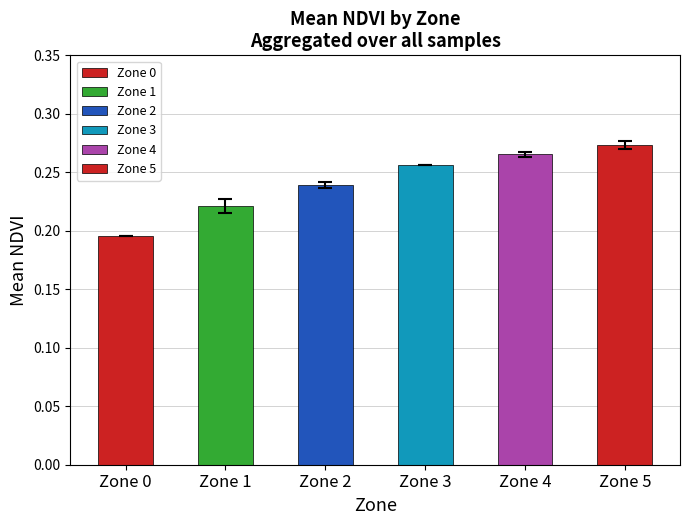

The chart shows a value of 0.4 at Zone 5. True or false?

False